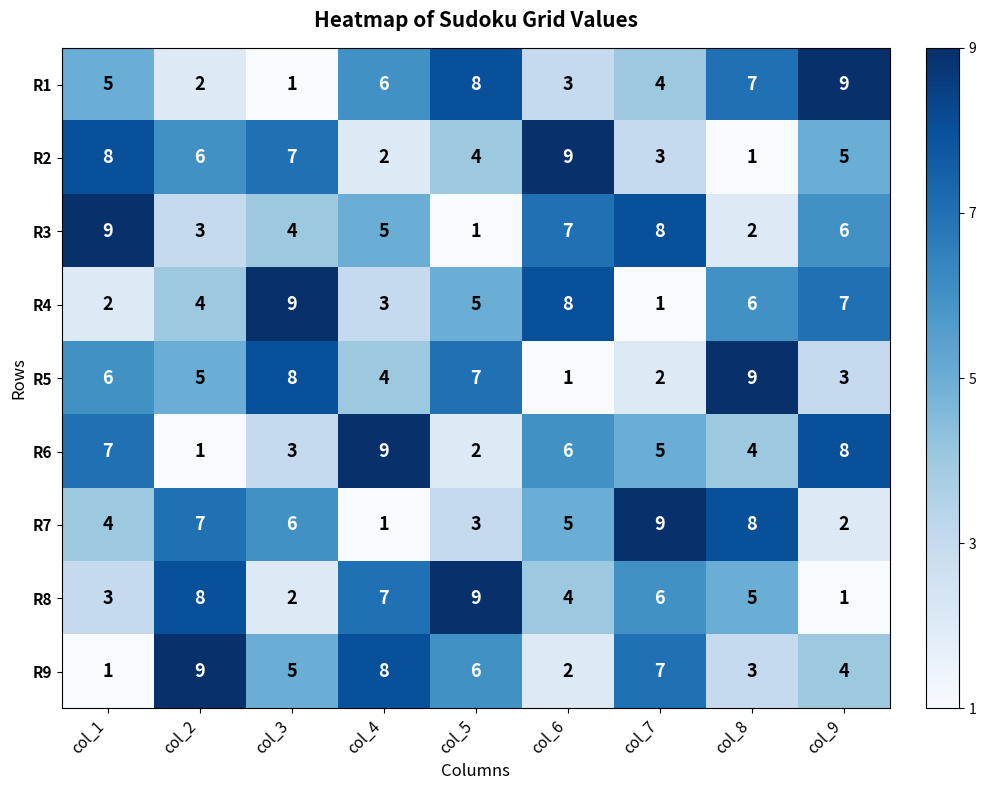

Rank the series at col_5 from lowest to highest value.

R3, R6, R7, R2, R4, R9, R5, R1, R8